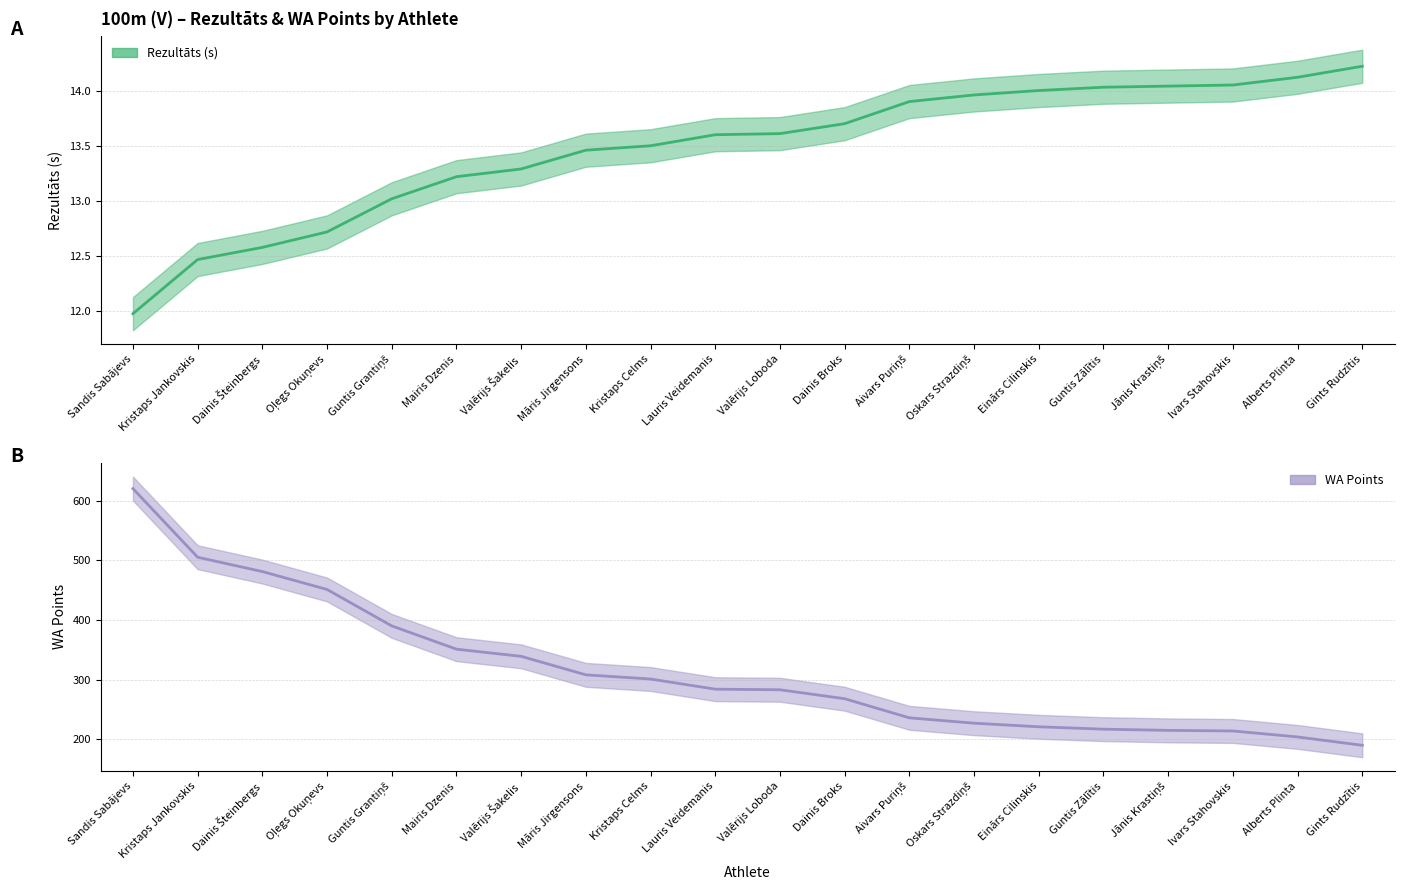

What value does the Rezultāts series have at Guntis Grantiņš?

13.0